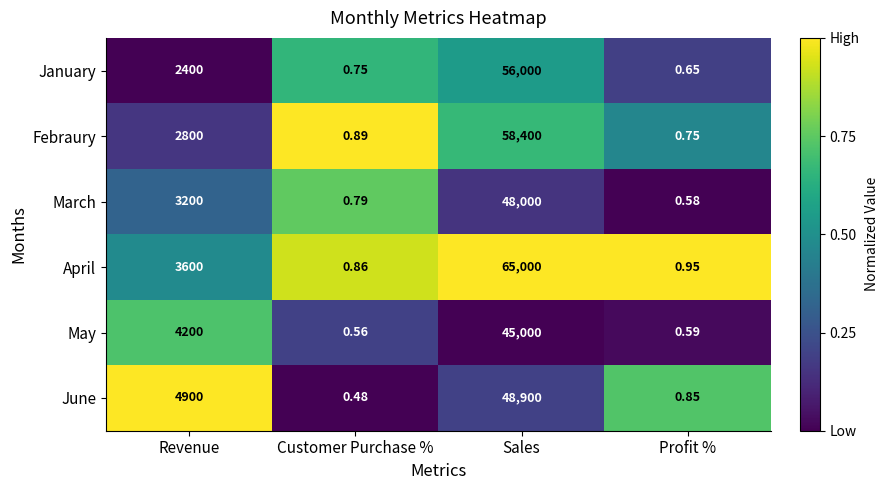

Which series changed the most between Sales and Profit %?

April